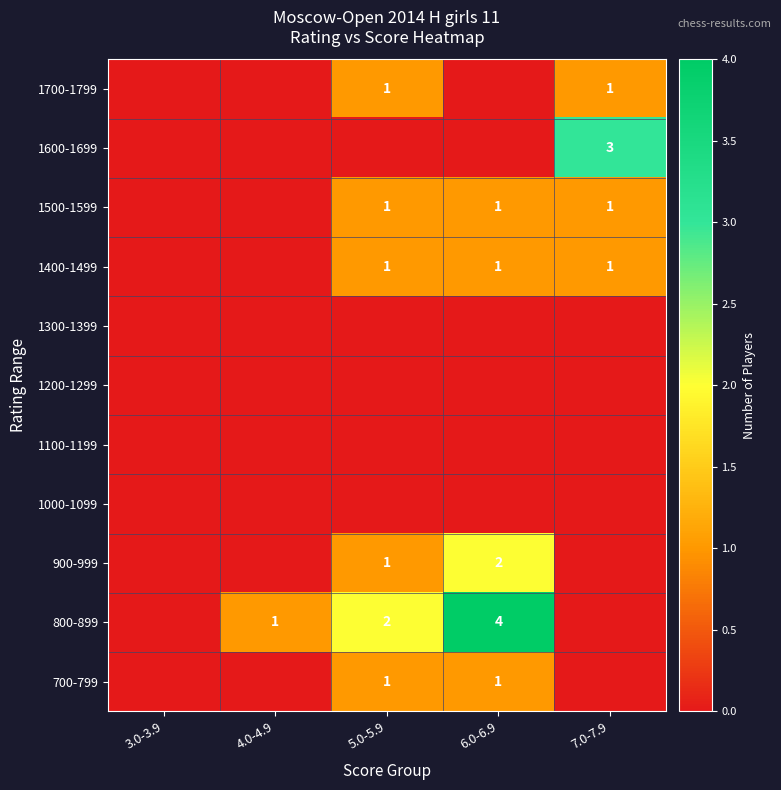

The 800-899 series shows 1 at 5.0-5.9. True or false?

False